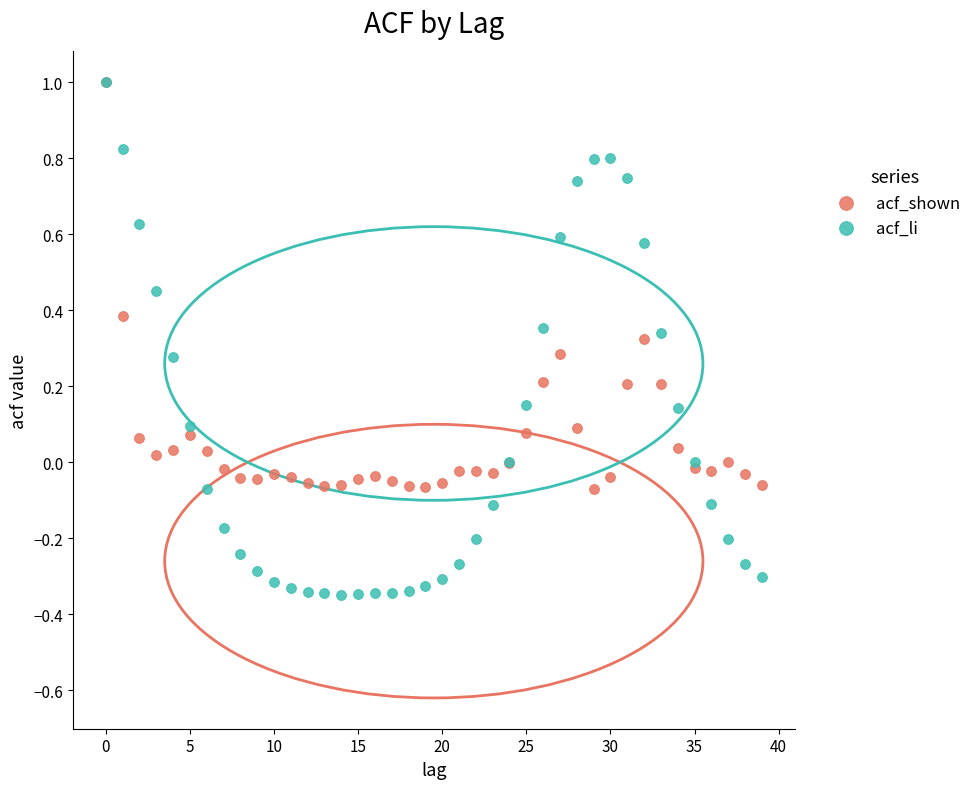

Which series contains the lowest Y value?

acf_li